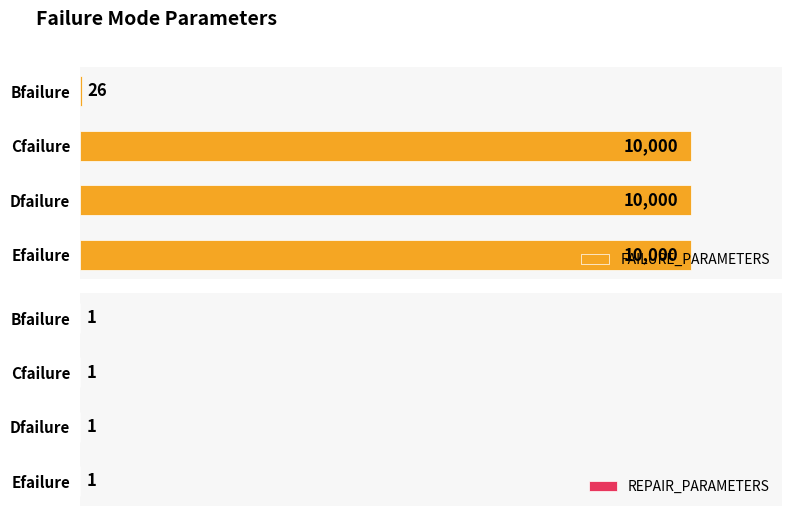

At which label is FAILURE_PARAMETERS closest to 5013?

Bfailure